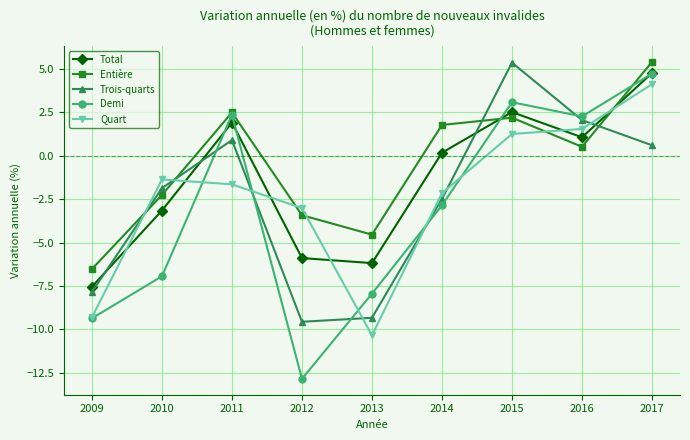

After their last crossing, which series has the higher values: Quart or Trois-quarts?

Quart